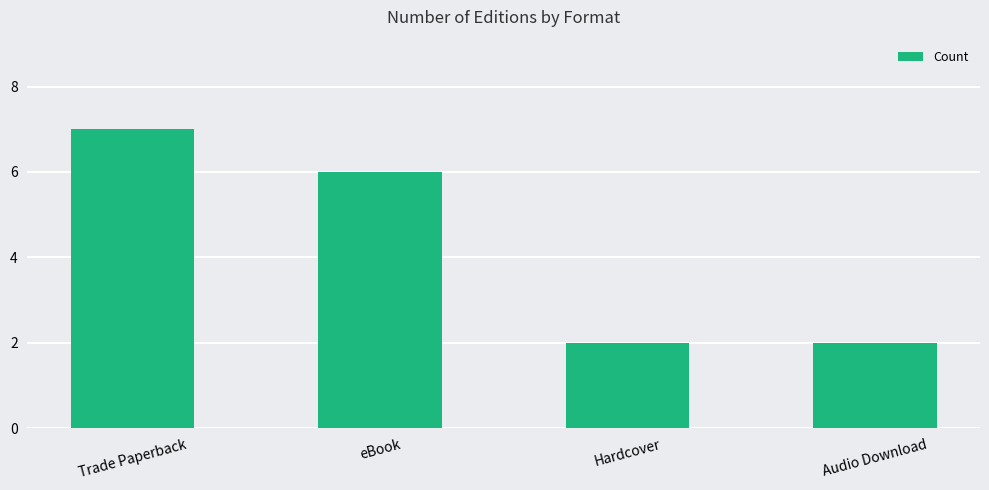

True or false: the data shows 12 at Trade Paperback.

False